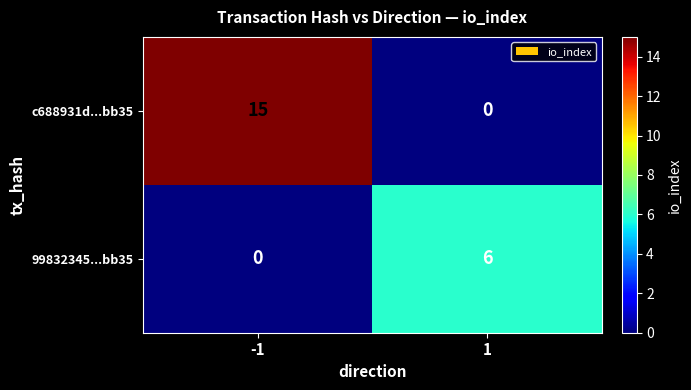

How many series are shown in this chart?

2